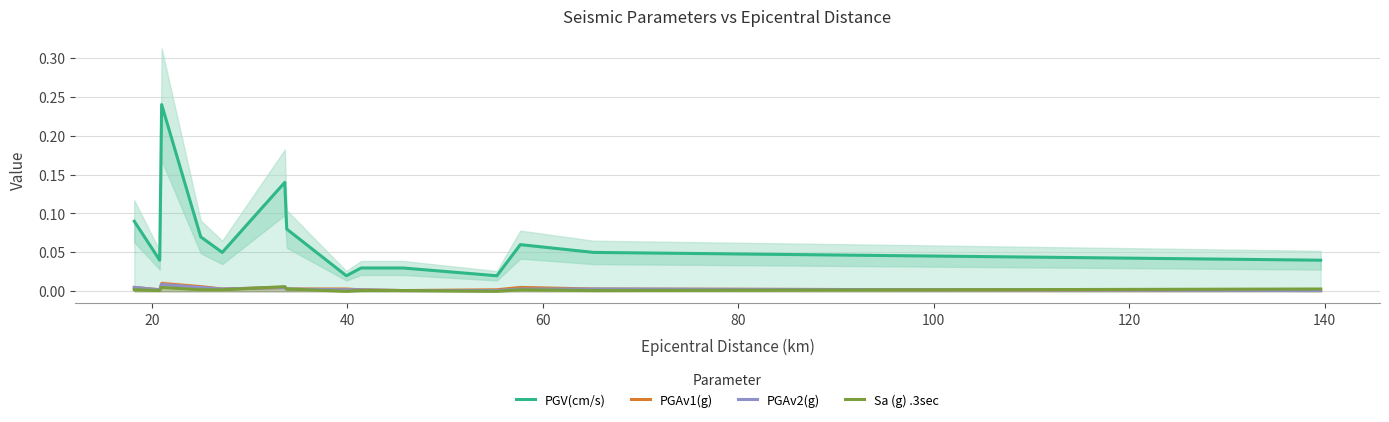

Reading right to left, list all the values displayed in this chart.

PGV(cm/s): 0.0	0.1	0.1	0.0	0.0	0.0	0.0	0.1	0.1	0.1	0.1	0.2	0.0	0.1
PGAv1(g): 0.0	0.0	0.0	0.0	0.0	0.0	0.0	0.0	0.0	0.0	0.0	0.0	0.0	0.0
PGAv2(g): 0.0	0.0	0.0	0.0	0.0	0.0	0.0	0.0	0.0	0.0	0.0	0.0	0.0	0.0
Sa (g) .3sec: 0.0	0.0	0.0	0.0	0.0	0.0	0.0	0.0	0.0	0.0	0.0	0.0	0.0	0.0